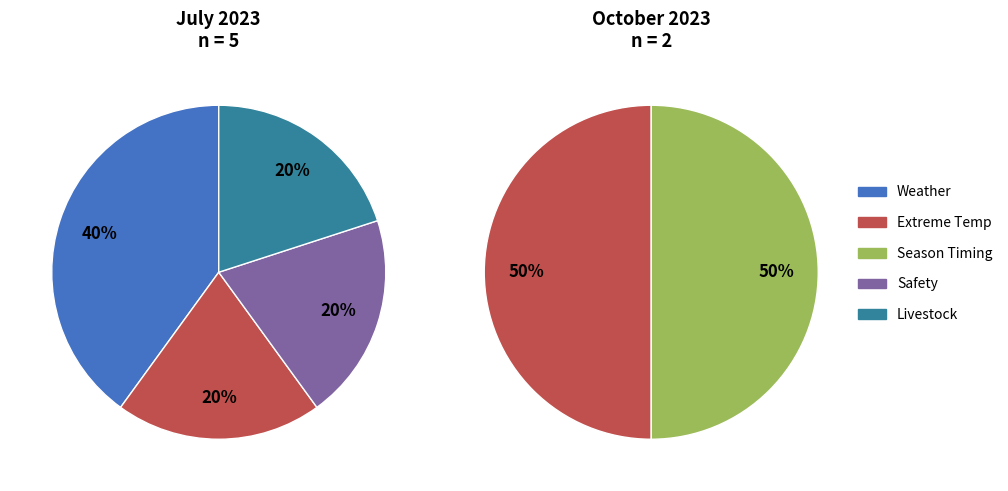

Is there any slice that represents more than half of the pie?

No